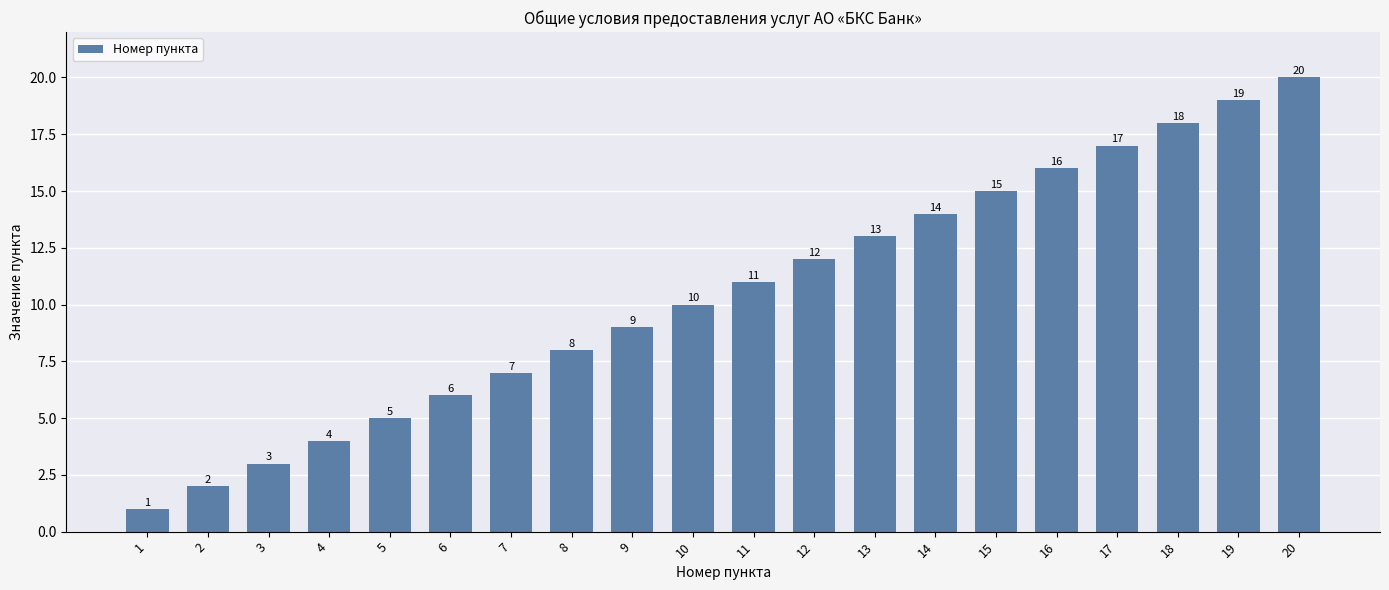

Rank the categories by value from lowest to highest.

1, 2, 3, 4, 5, 6, 7, 8, 9, 10, 11, 12, 13, 14, 15, 16, 17, 18, 19, 20